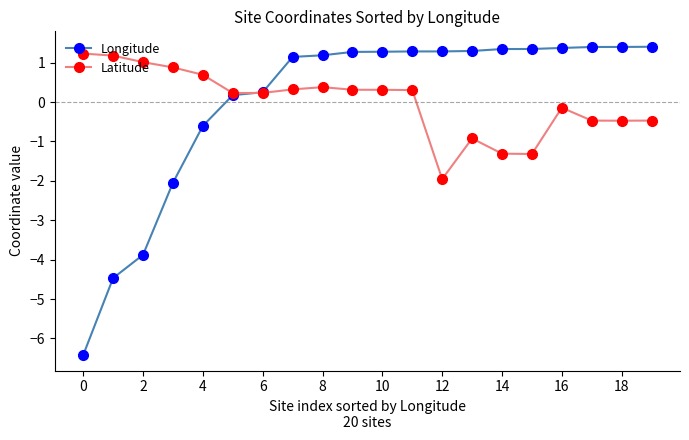

True or false: Latitude has more than 0 interior local peaks.

True